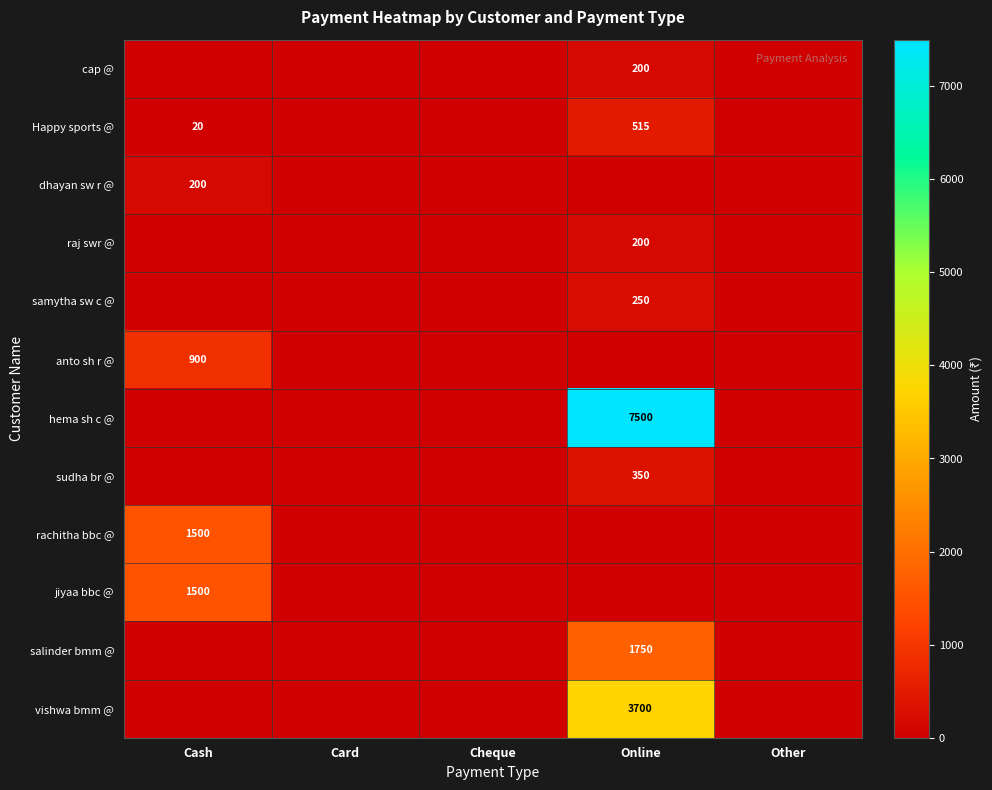

At which category is the sum across all series the highest?

Online